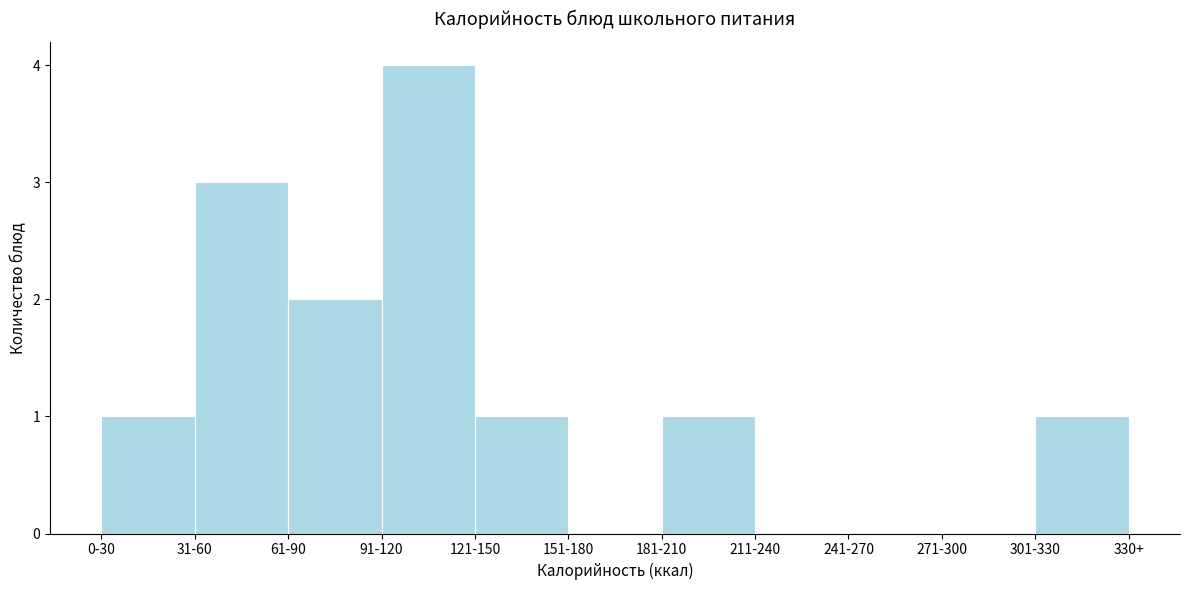

Reading left to right, what are all the values shown in this chart?

0-30=1	31-60=3	61-90=2	91-120=4	121-150=1	151-180=0	181-210=1	211-240=0	241-270=0	271-300=0	301-330=1